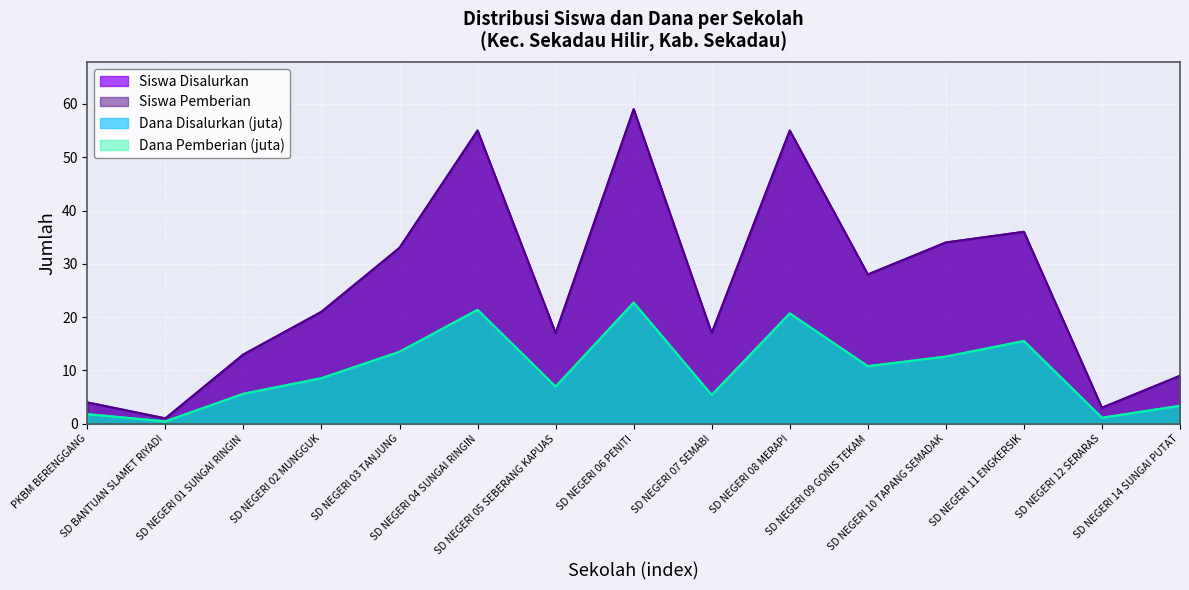

Which series has the largest total across all categories?

Siswa Disalurkan